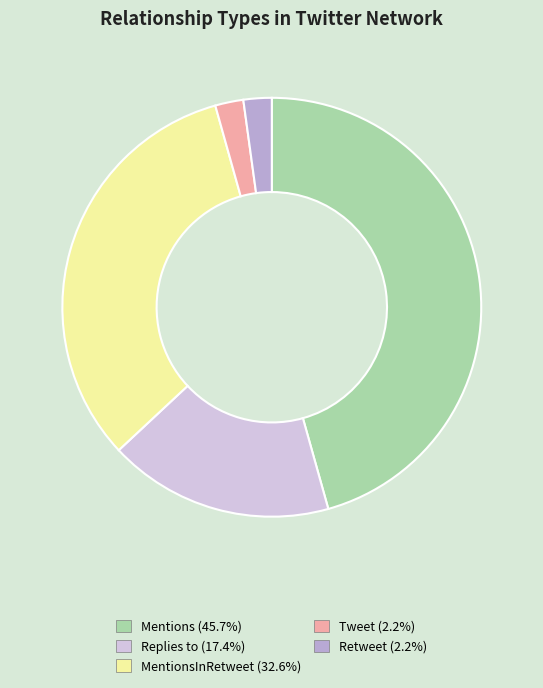

Is there any slice that represents more than half of the pie?

No